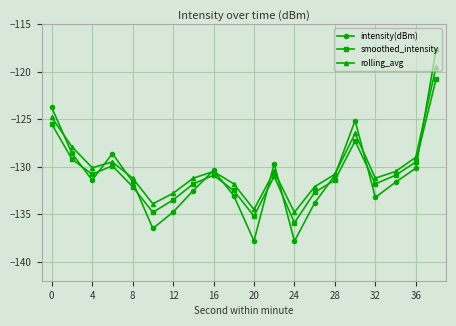

What is the sum of all intensity(dBm) values?

-2619.1